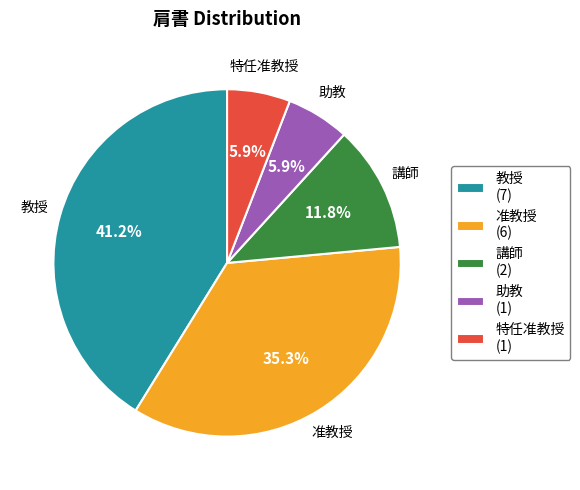

To the nearest percent, what percentage of the pie is 特任准教授?

6%